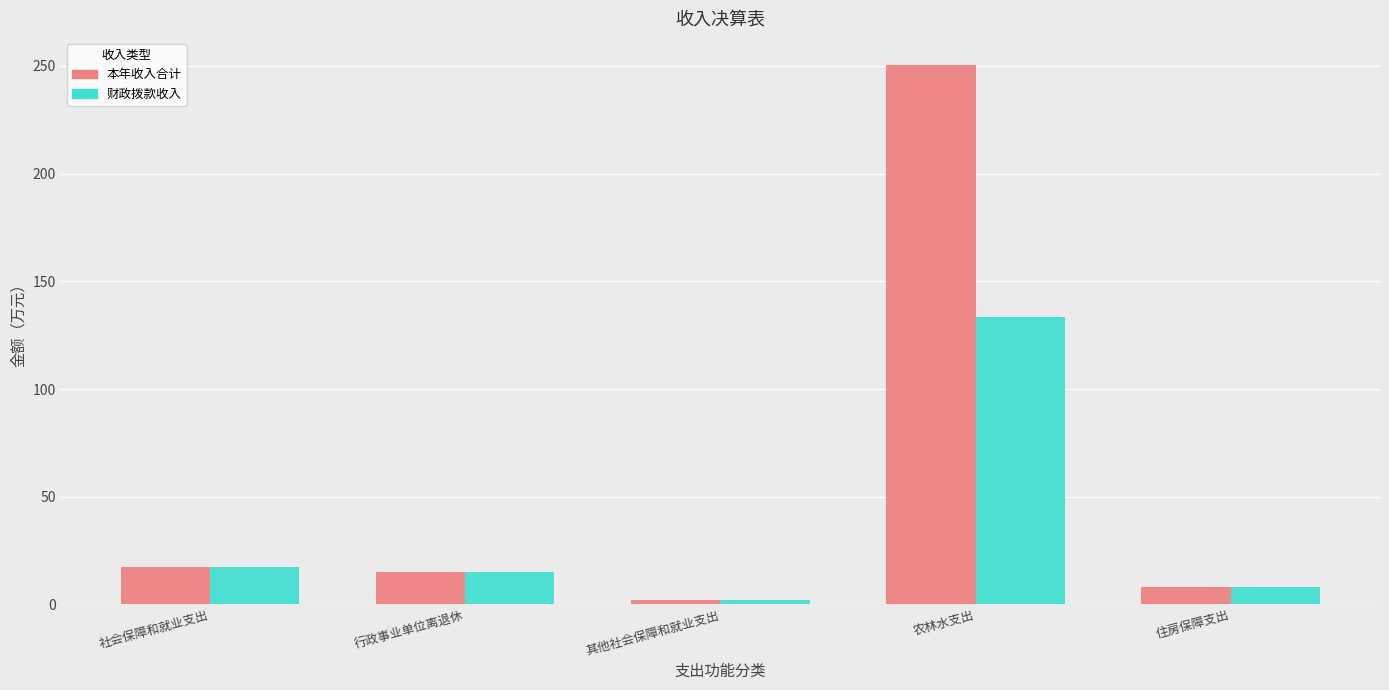

Reading left to right, extract all data points from this chart.

本年收入合计: 社会保障和就业支出=17.3	行政事业单位离退休=15.2	其他社会保障和就业支出=2.1	农林水支出=250.5	住房保障支出=8.2
财政拨款收入: 社会保障和就业支出=17.3	行政事业单位离退休=15.2	其他社会保障和就业支出=2.1	农林水支出=133.5	住房保障支出=8.2